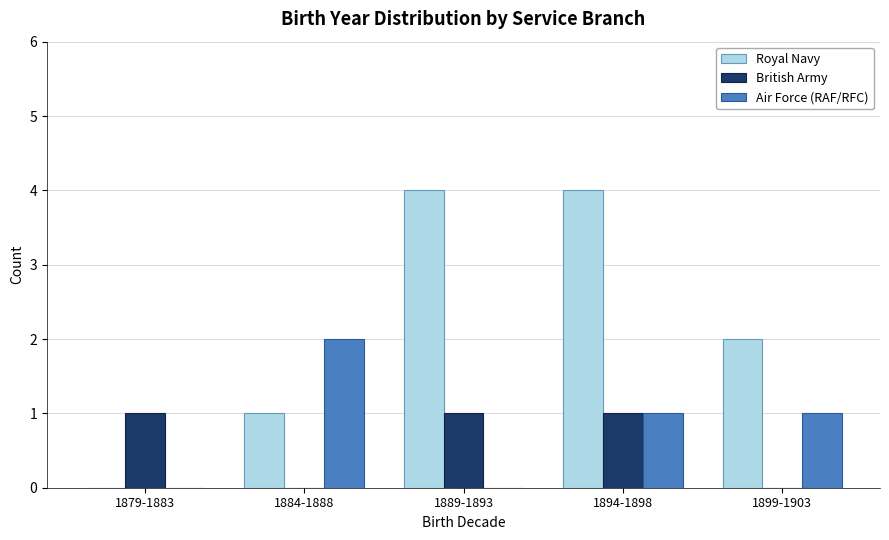

What is the average value of the Air Force (RAF/RFC) series?

1